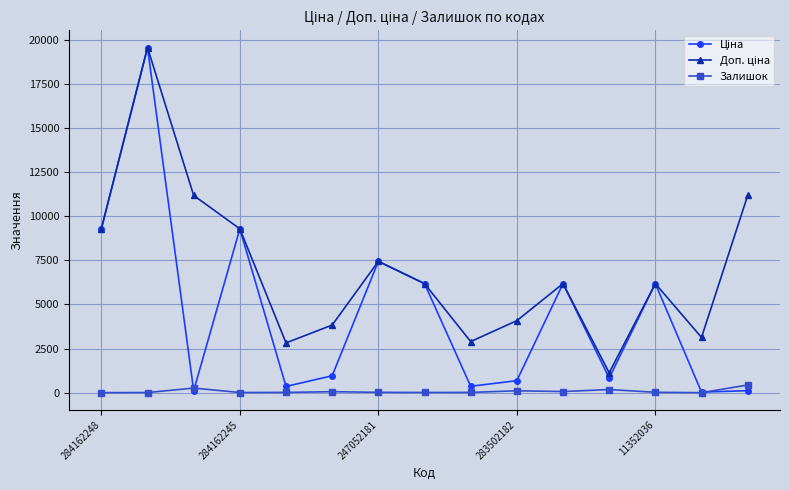

Which category has the lowest value across all series?

284162248